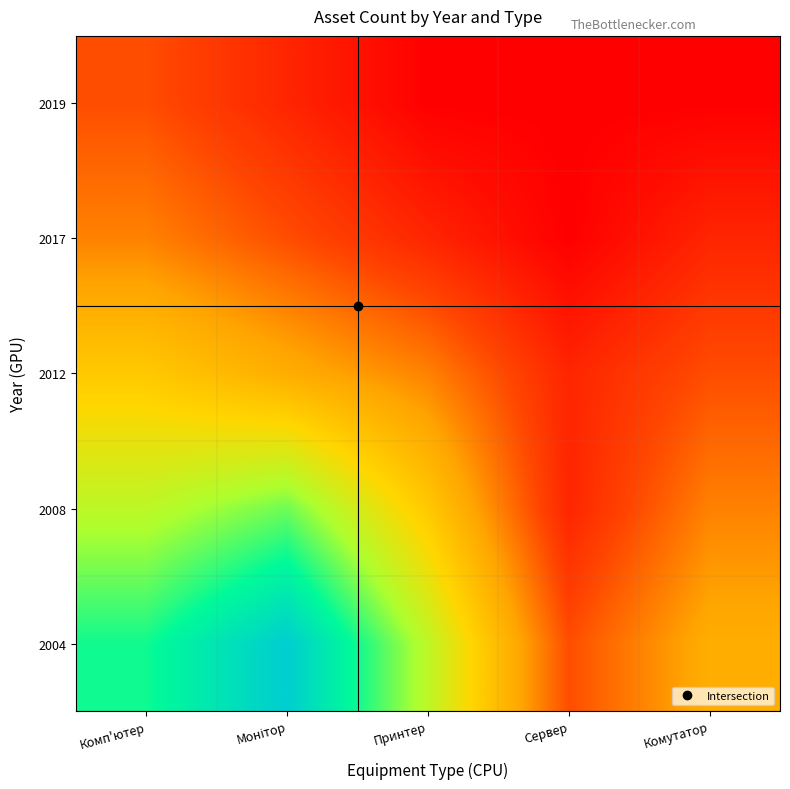

Reading right to left, what are all the values shown in this chart?

2004: Комутатор=5	Сервер=3	Принтер=8	Монітор=12	Комп'ютер=10
2008: Комутатор=4	Сервер=2	Принтер=6	Монітор=9	Комп'ютер=8
2012: Комутатор=3	Сервер=2	Принтер=4	Монітор=5	Комп'ютер=6
2017: Комутатор=2	Сервер=1	Принтер=2	Монітор=3	Комп'ютер=4
2019: Комутатор=1	Сервер=1	Принтер=1	Монітор=2	Комп'ютер=3